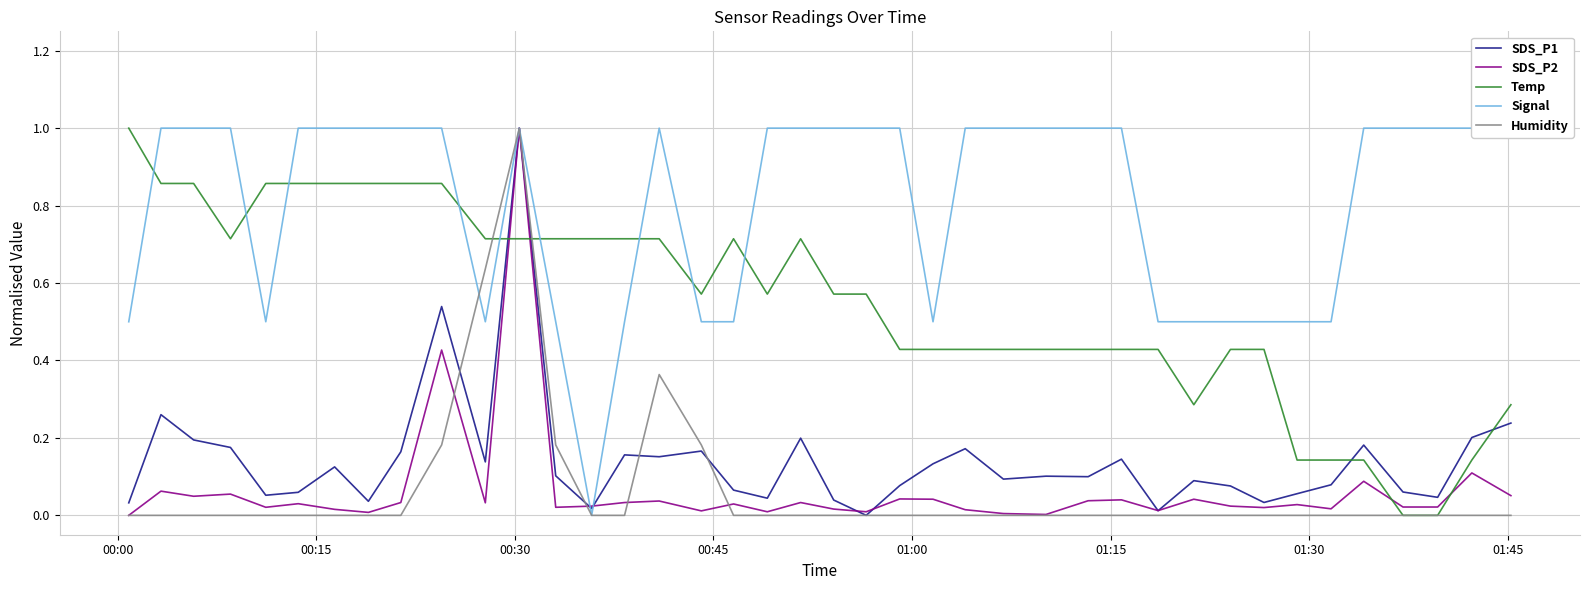

List the series in order of their peak value, lowest first.

SDS_P1, SDS_P2, Temp, Signal, Humidity